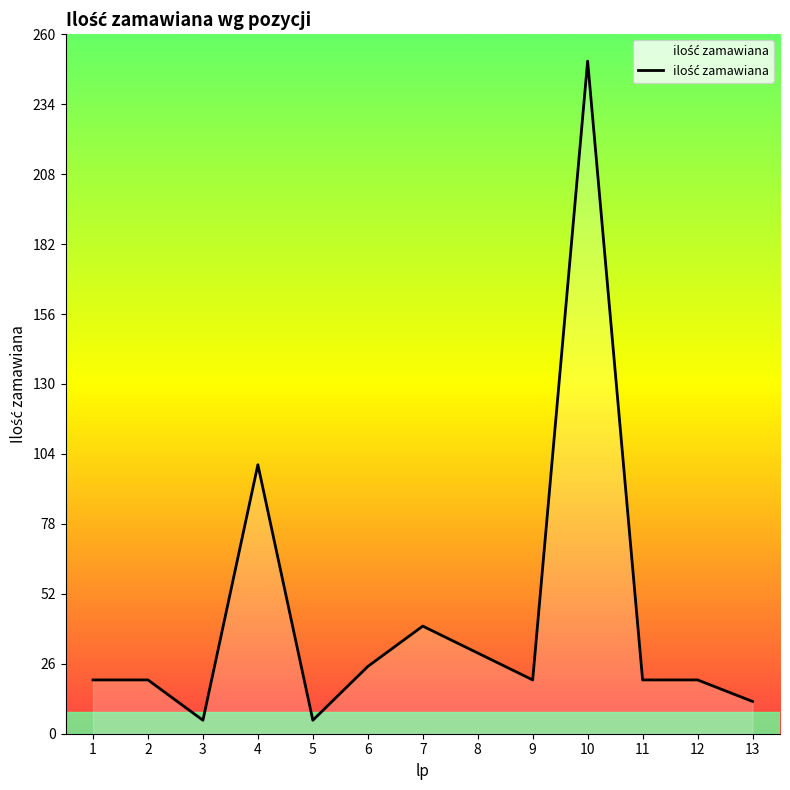

What is the approximate value at 2, to the nearest 10?

20